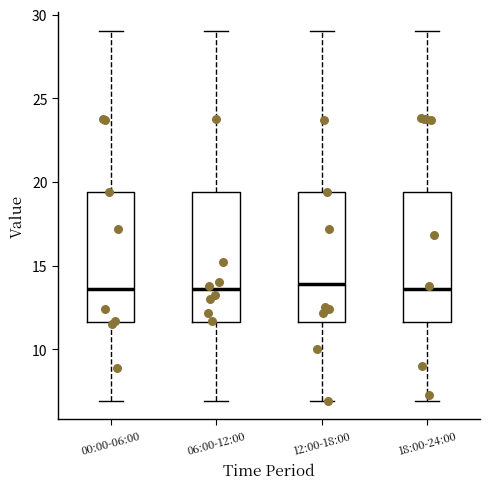

Reading left to right, read every box against the y-axis: the position of its median line, the range the box covers, and the ends of its whiskers. The values are not printed on the chart, so give them approximately, as read against the axis.

00:00-06:00: median 13.5, box 11.5 to 19.5, whiskers 7.0 to 29.0
06:00-12:00: median 13.5, box 11.5 to 19.5, whiskers 7.0 to 29.0
12:00-18:00: median 14.0, box 11.5 to 19.5, whiskers 7.0 to 29.0
18:00-24:00: median 13.5, box 11.5 to 19.5, whiskers 7.0 to 29.0